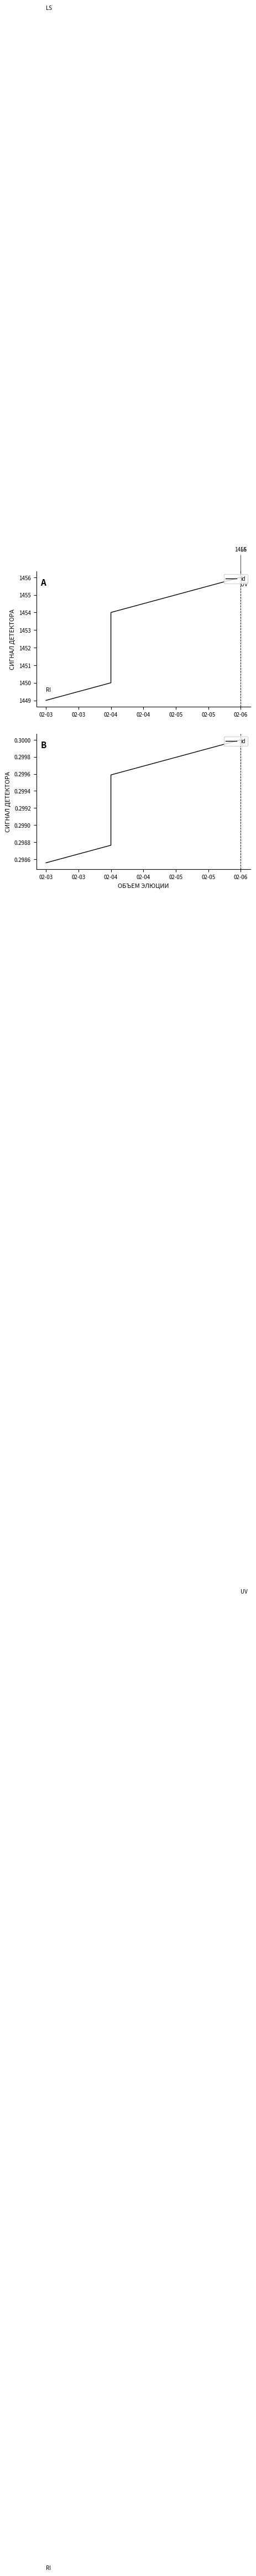

Which label corresponds to the smallest value in the chart?

02-03